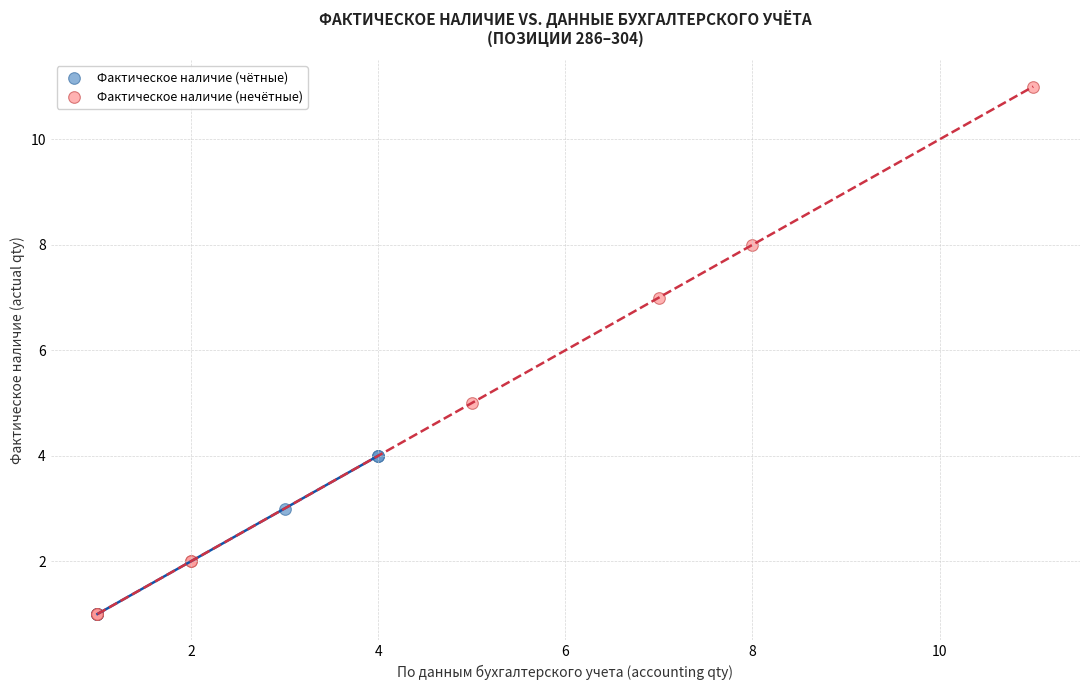

What are all the series names shown in the legend?

Фактическое наличие (чётные), Фактическое наличие (нечётные)